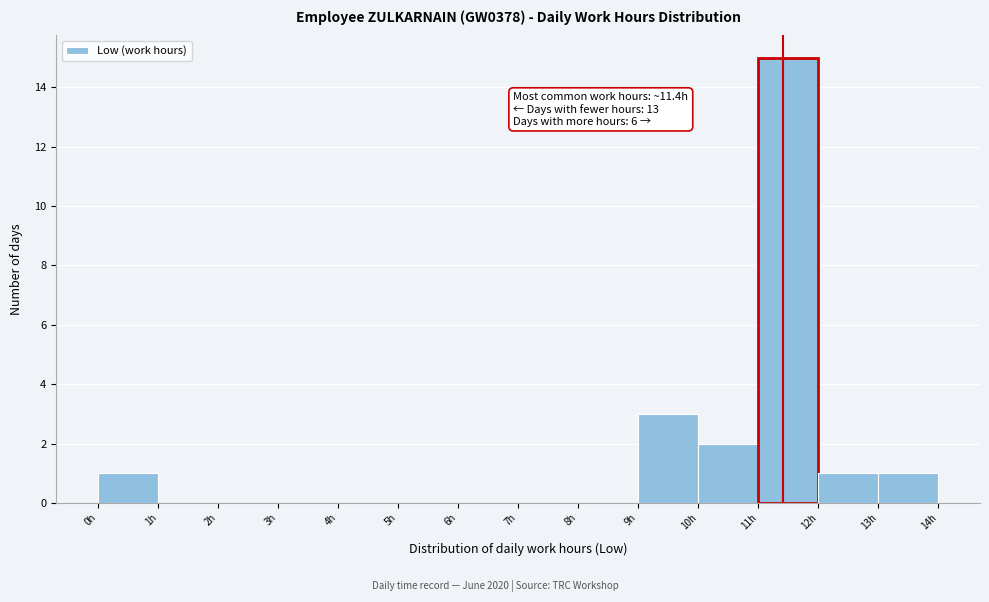

Which range on the x-axis has the tallest bar?

11 to 12